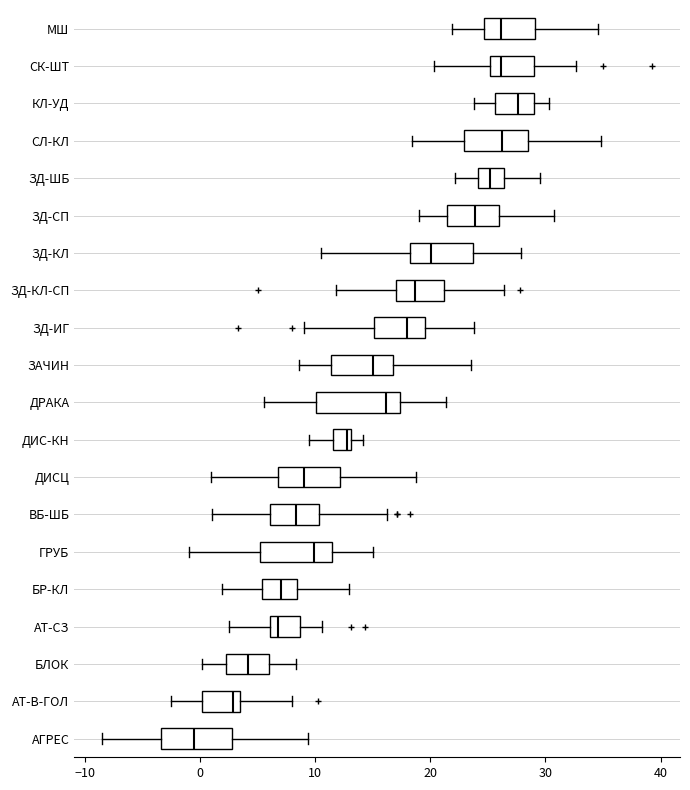

Where does the left whisker of the box for АТ-СЗ end on the x-axis? The values are not printed on the chart, so give them approximately, as read against the axis.

3